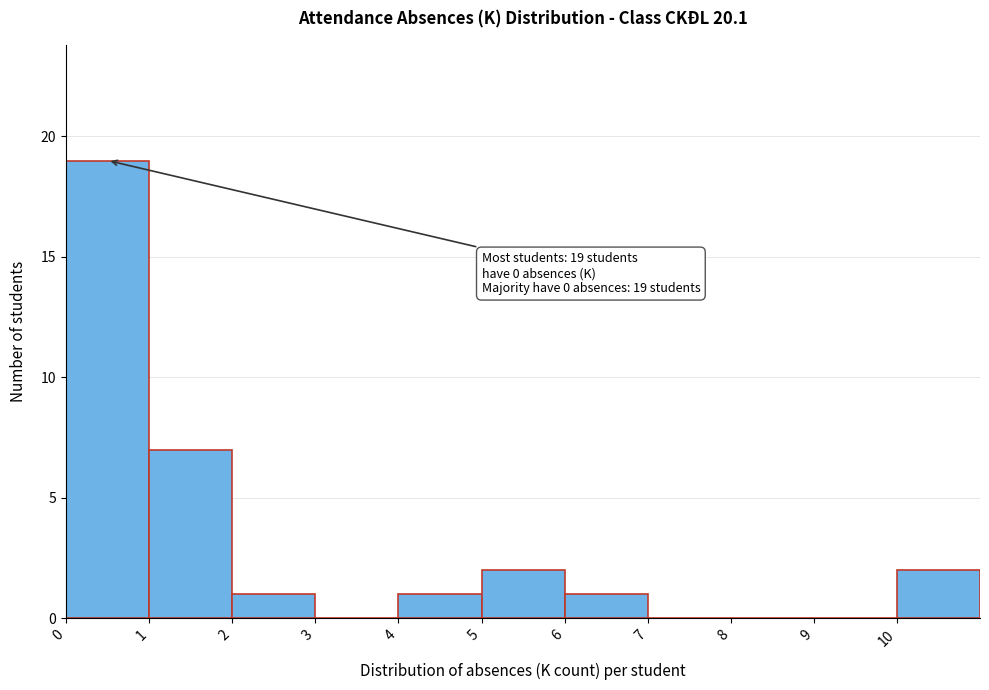

Which range on the x-axis has the tallest bar?

0 to 1